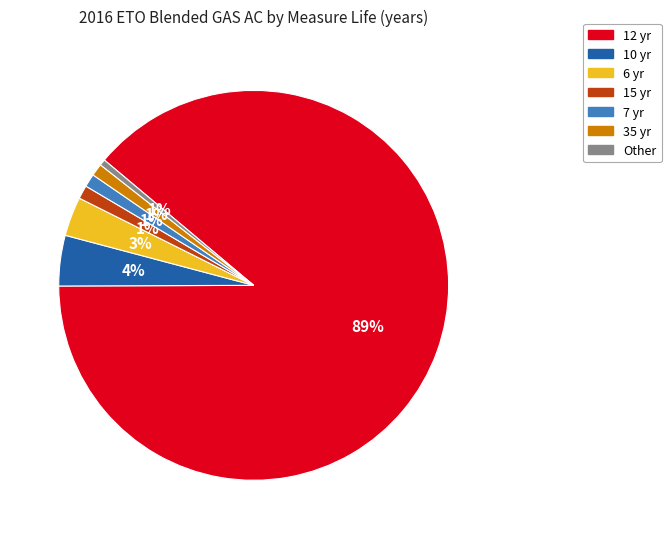

To the nearest percent, what is the average slice percentage?

14%